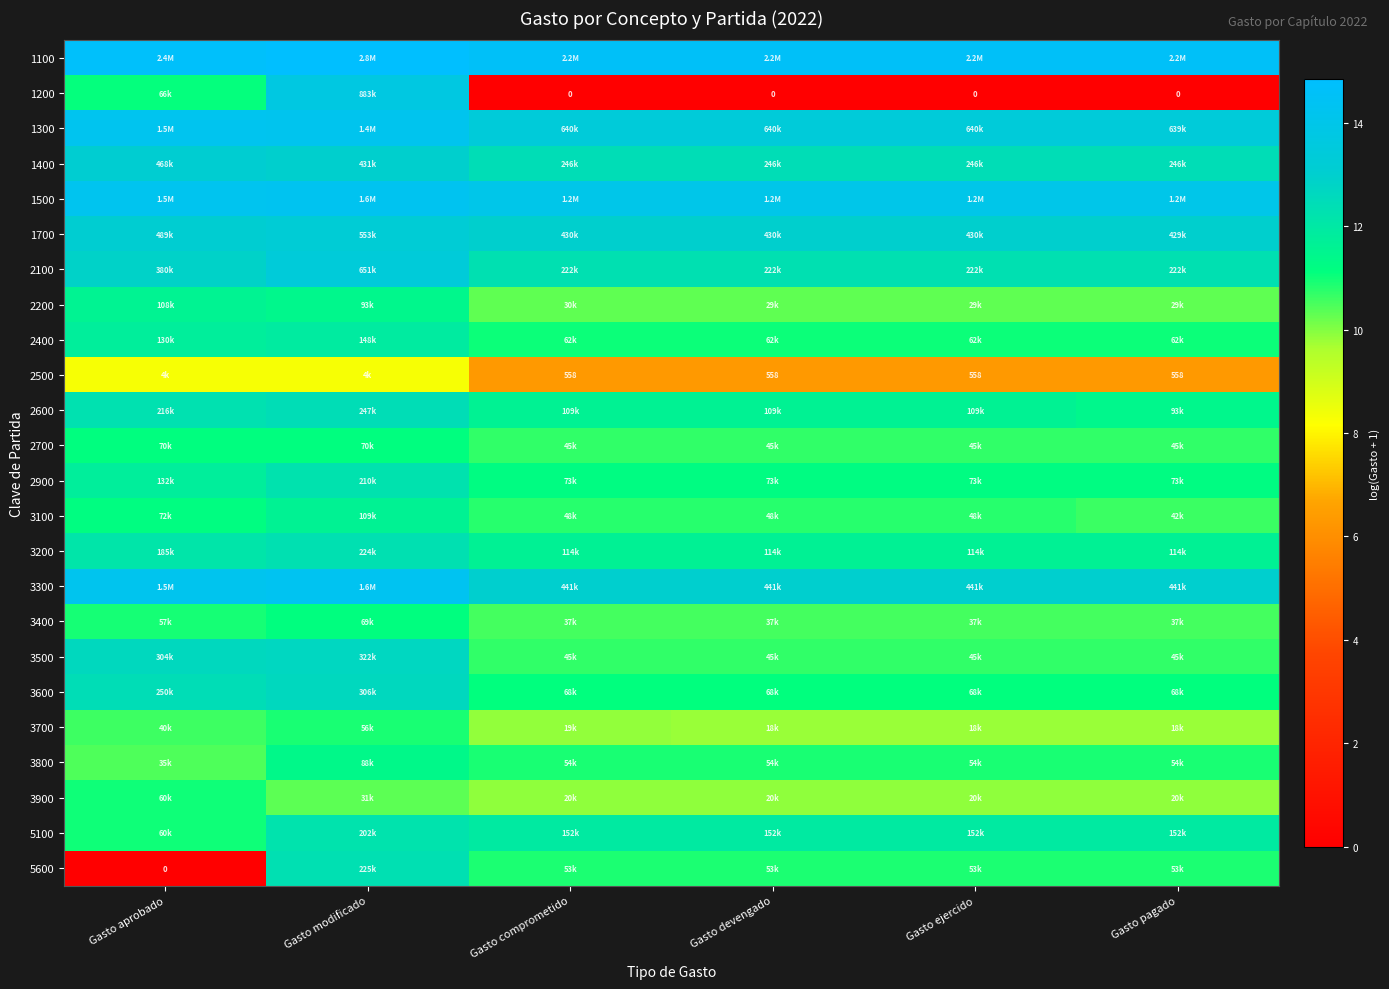

List the labels in order of 1700 value, largest first.

Gasto modificado, Gasto aprobado, Gasto comprometido, Gasto devengado, Gasto ejercido, Gasto pagado